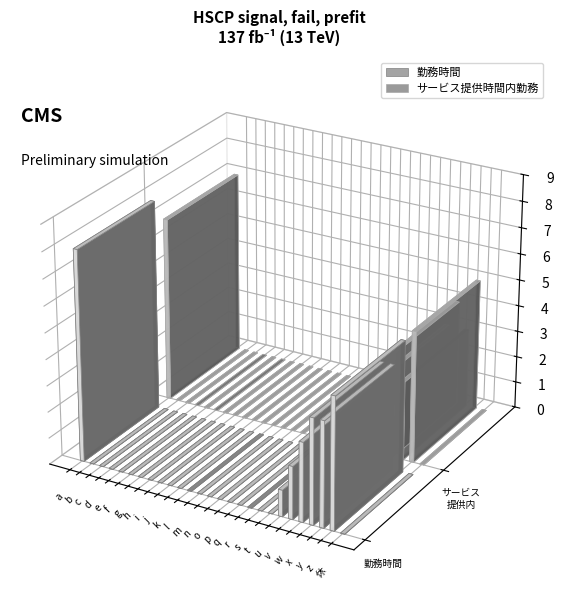

At which label does 勤務時間 reach its minimum?

b